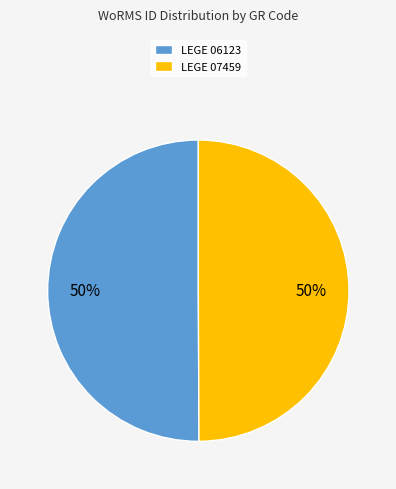

Is the sum of LEGE 07459 and LEGE 06123 greater than half?

Yes